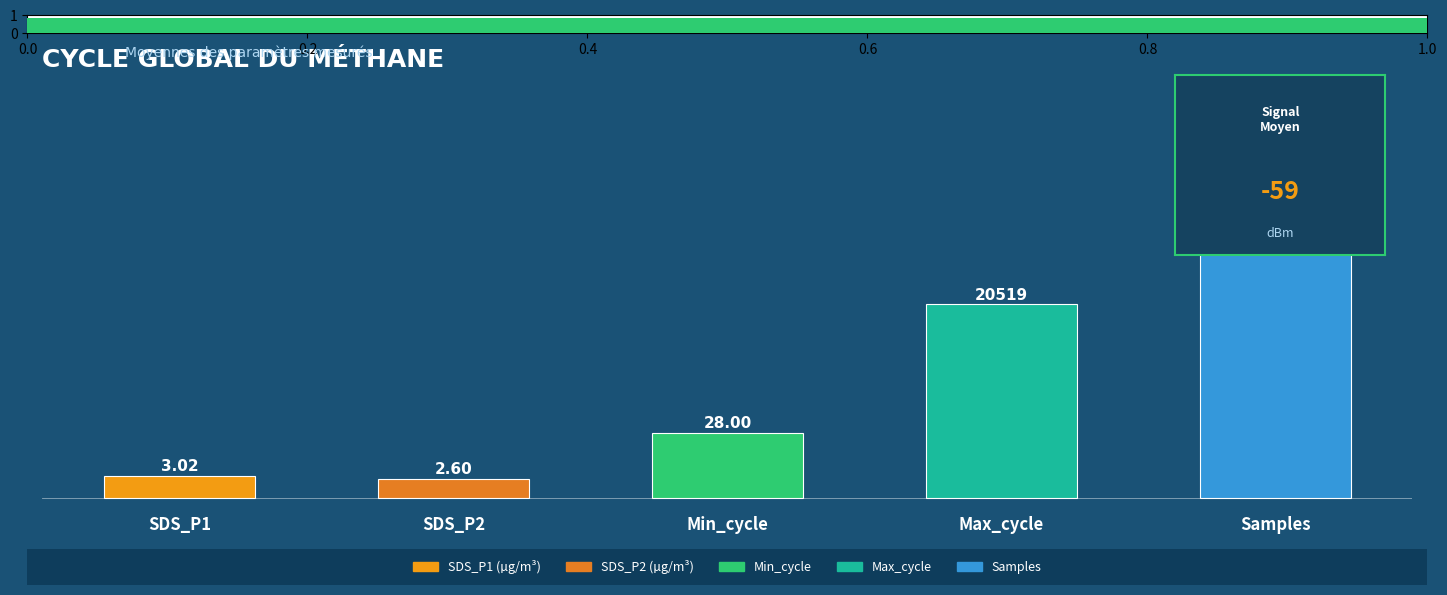

Which has a higher value, Max_cycle or SDS_P1?

Max_cycle